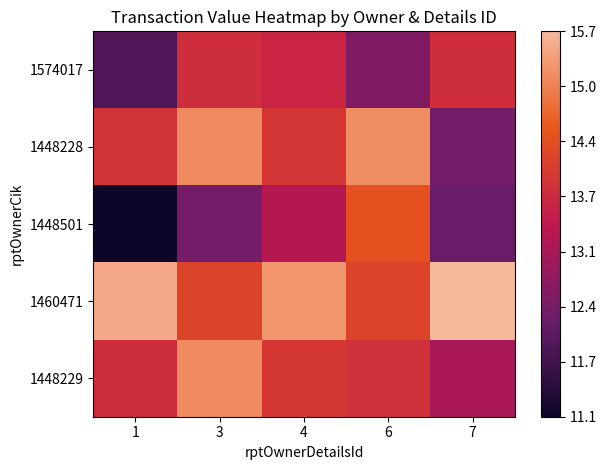

Between 1 and 6, which series saw the biggest shift?

1448501